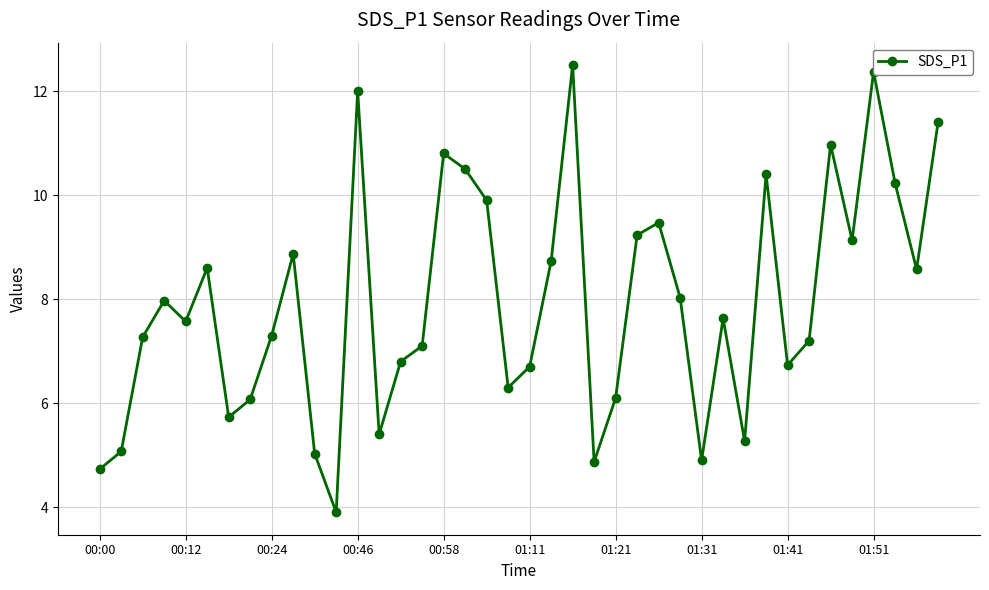

How many points are lower than both their immediate neighbors (excluding endpoints)?

11